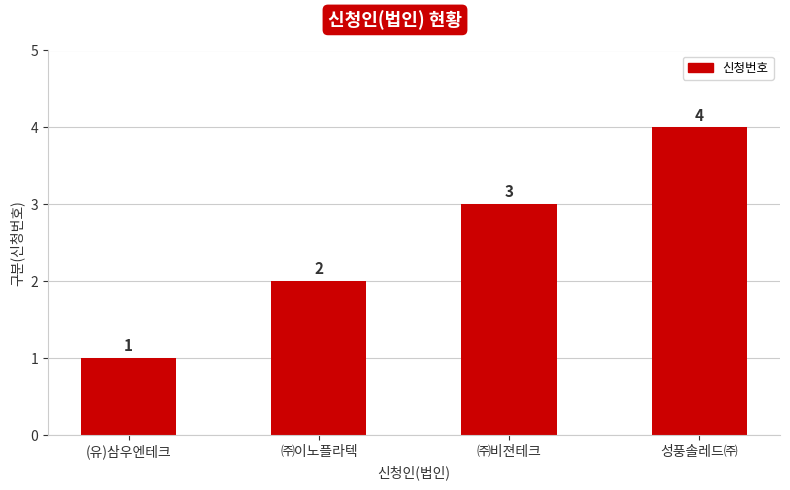

How many values are between 2 and 4?

3